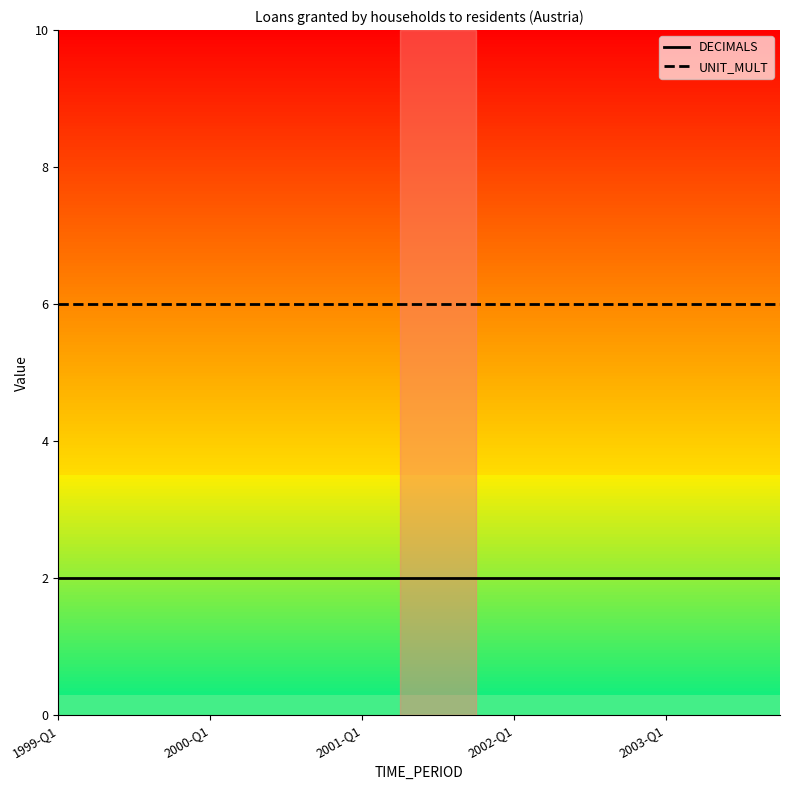

True or false: DECIMALS and UNIT_MULT cross at least once.

False